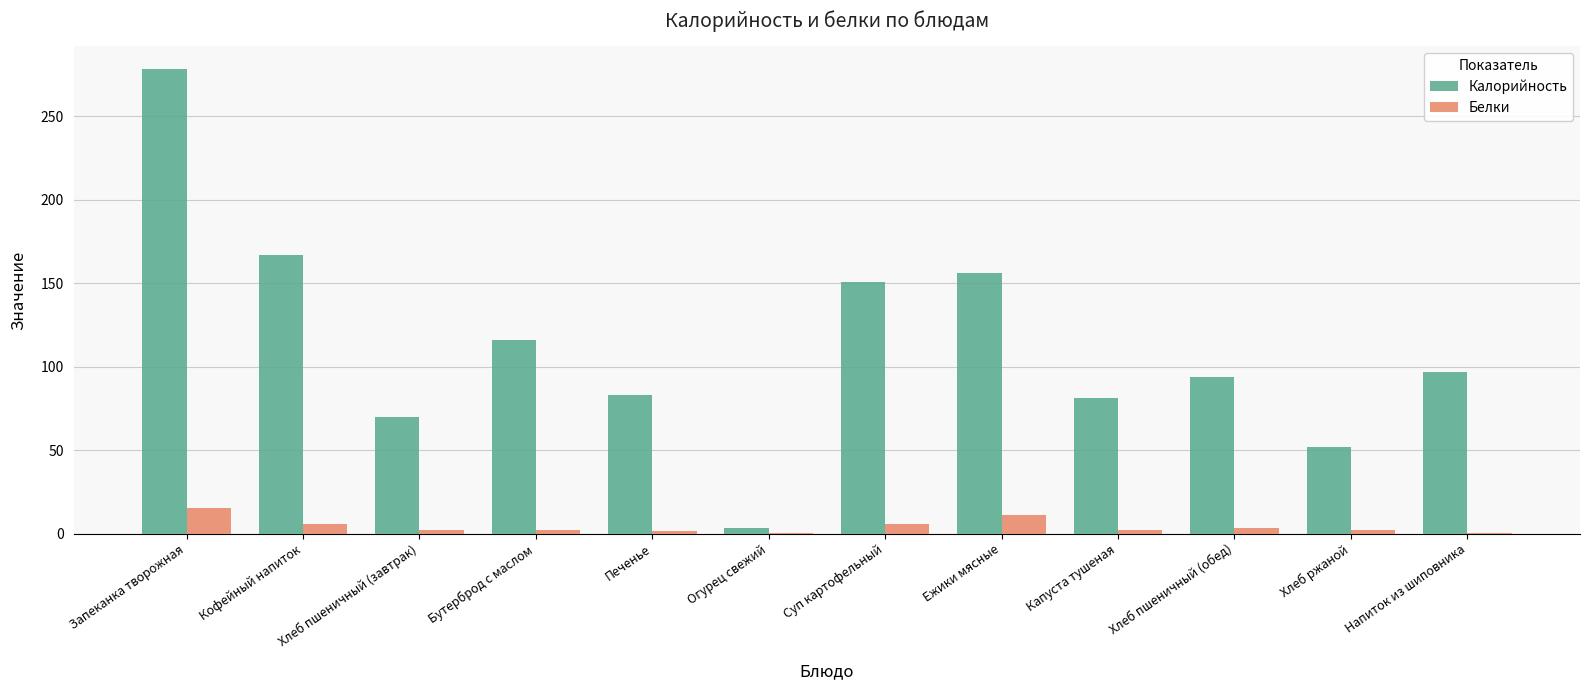

What is the highest value of the Калорийность series?

278.0